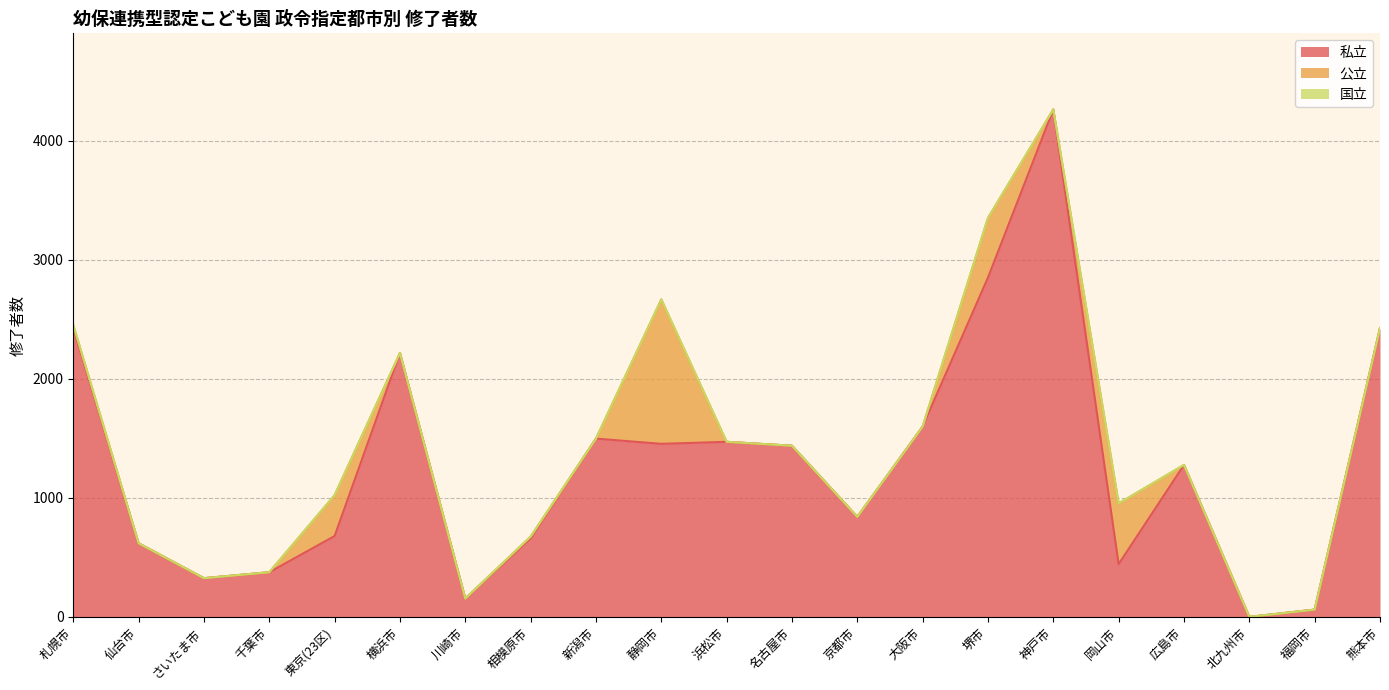

What is the average value of the 私立 series?

1289